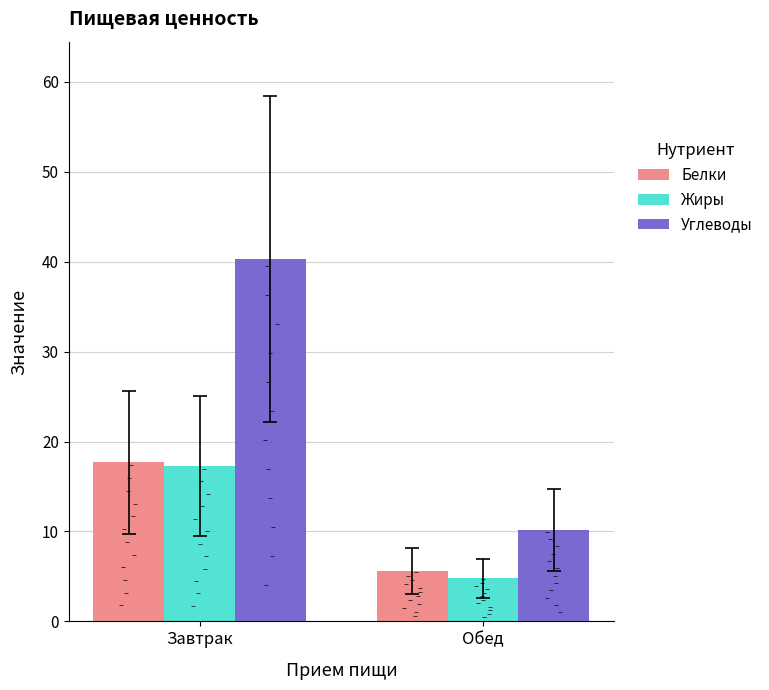

What are all the series names shown in the legend?

Белки, Жиры, Углеводы